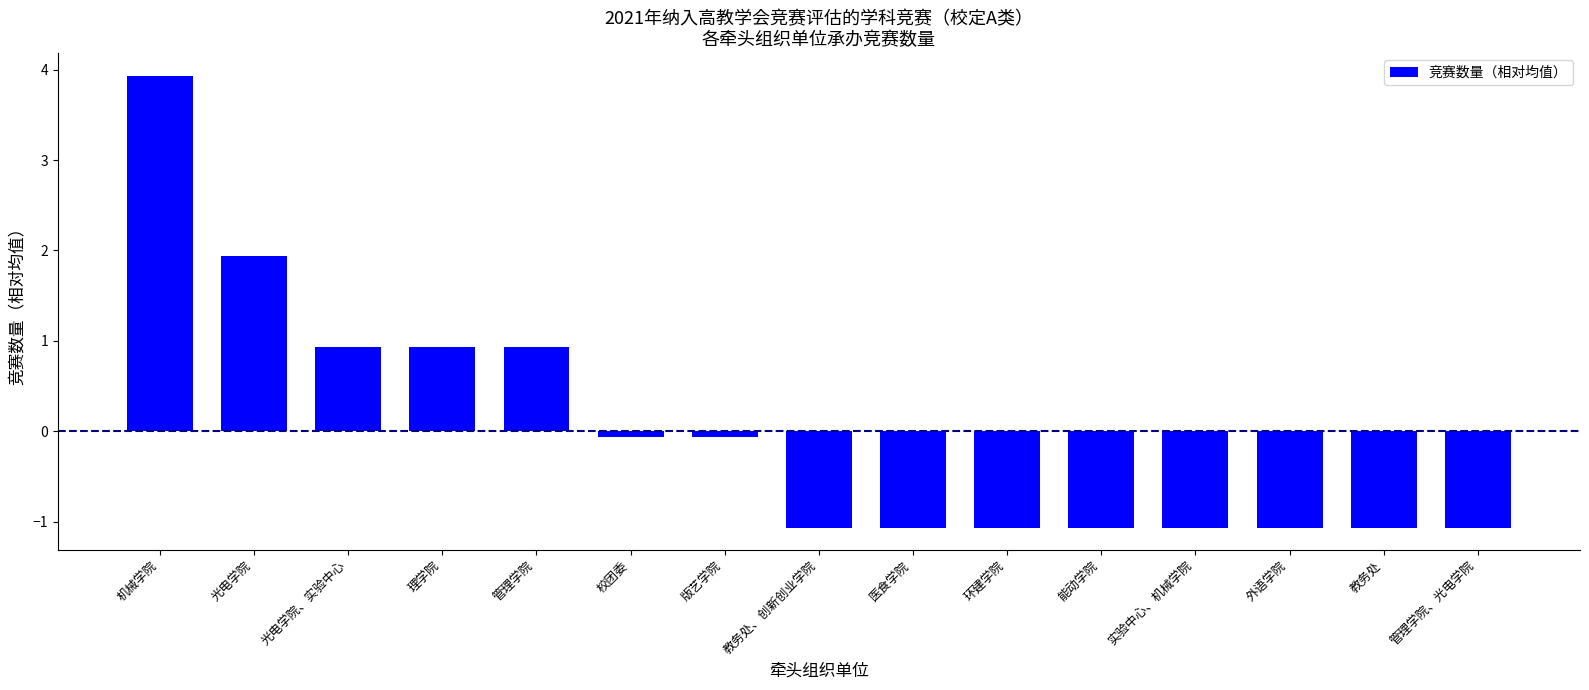

Reading right to left, list all the values displayed in this chart.

-1.1	-1.1	-1.1	-1.1	-1.1	-1.1	-1.1	-1.1	-0.1	-0.1	0.9	0.9	0.9	1.9	3.9